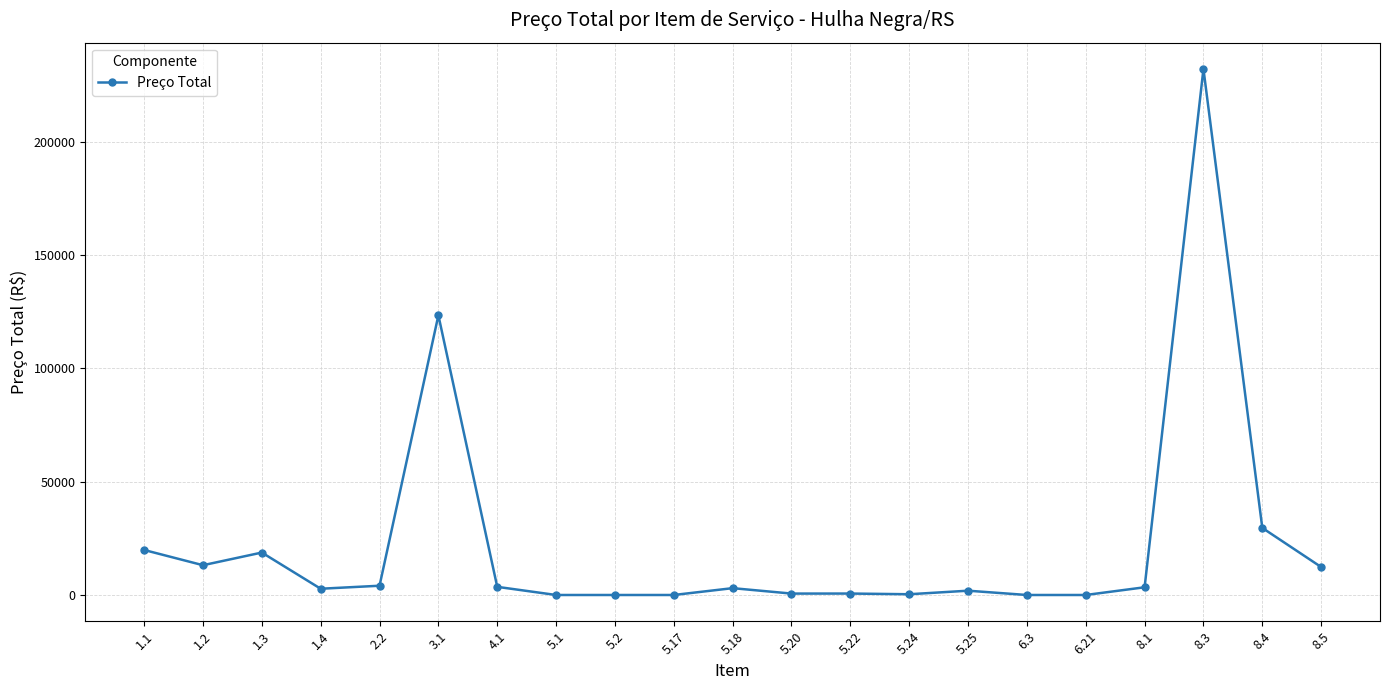

What is the difference between the maximum and minimum values?

232200.0